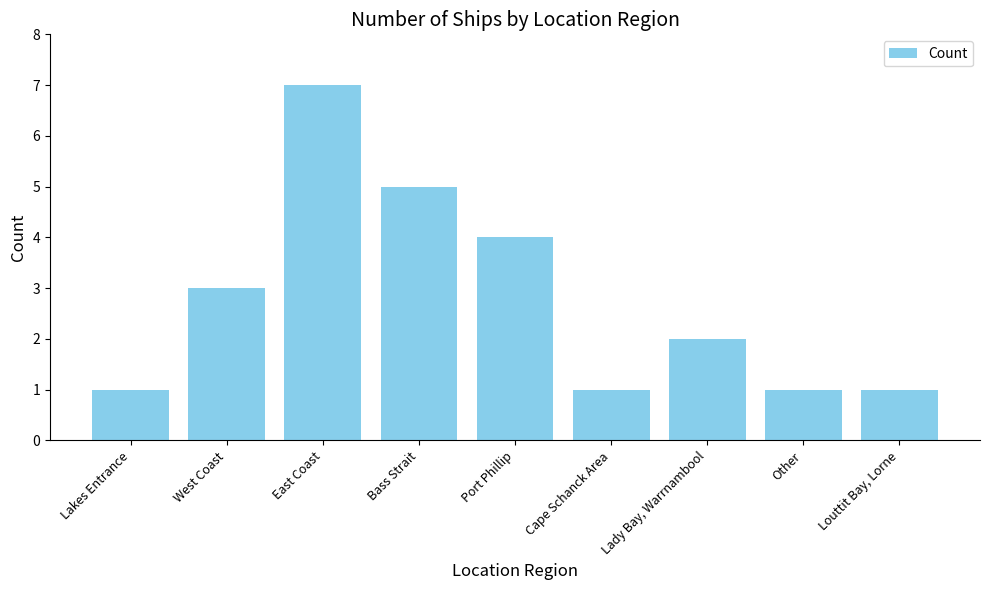

Approximately how many times larger is the value at Bass Strait compared to West Coast?

1.7